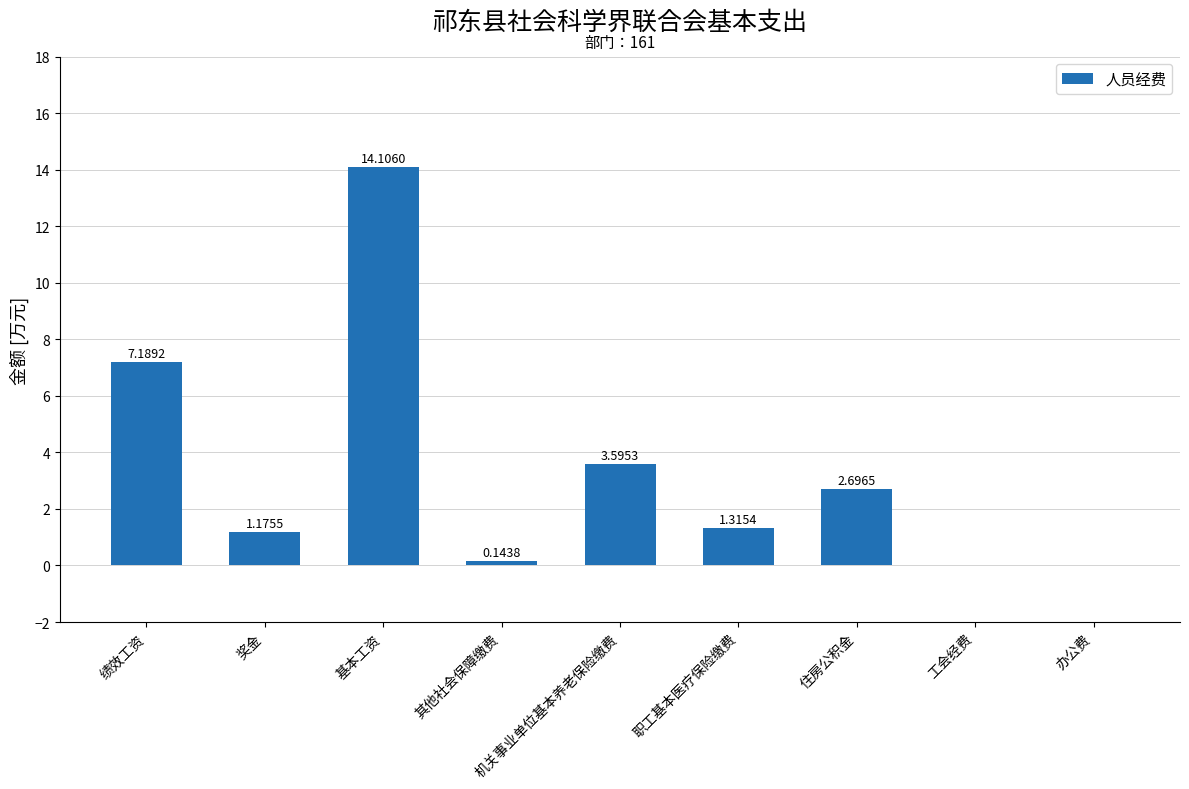

What is the average value?

3.4